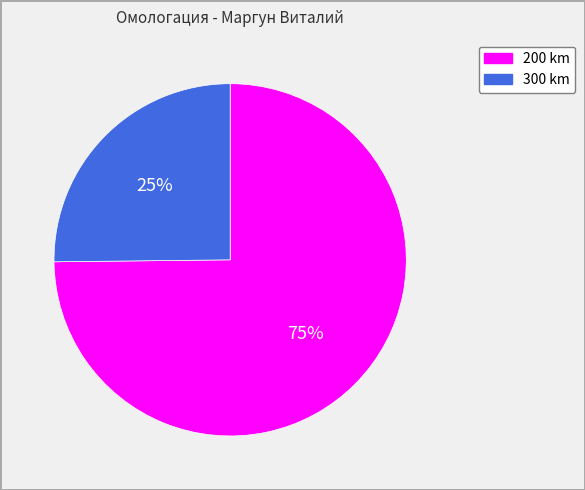

To the nearest percent, what portion does 200 represent?

75%